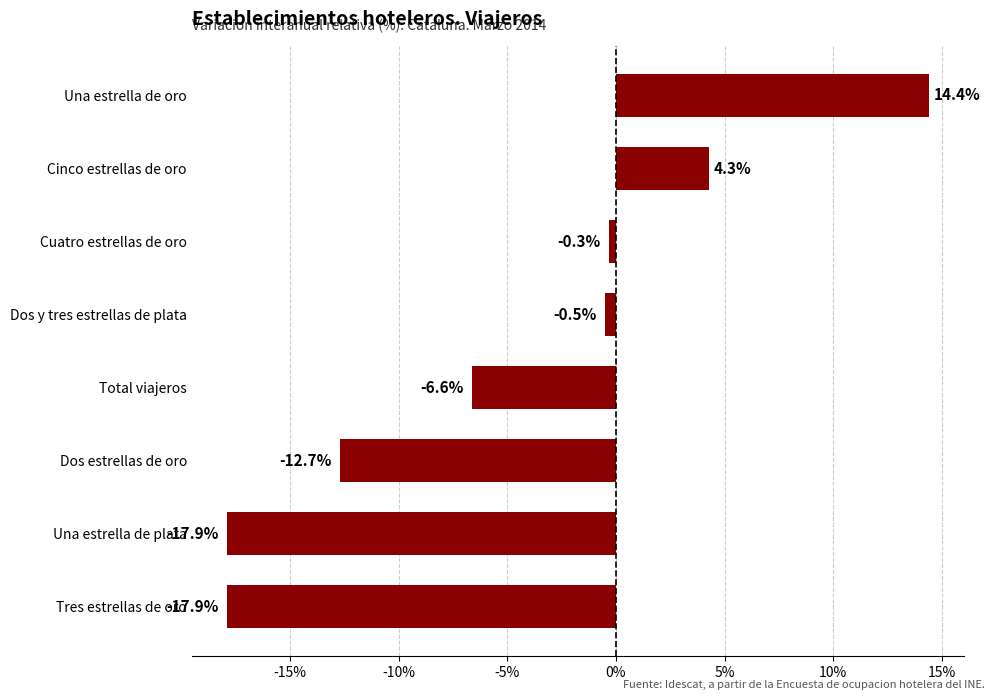

Between Total viajeros and Cuatro estrellas de oro, which is larger?

Cuatro estrellas de oro